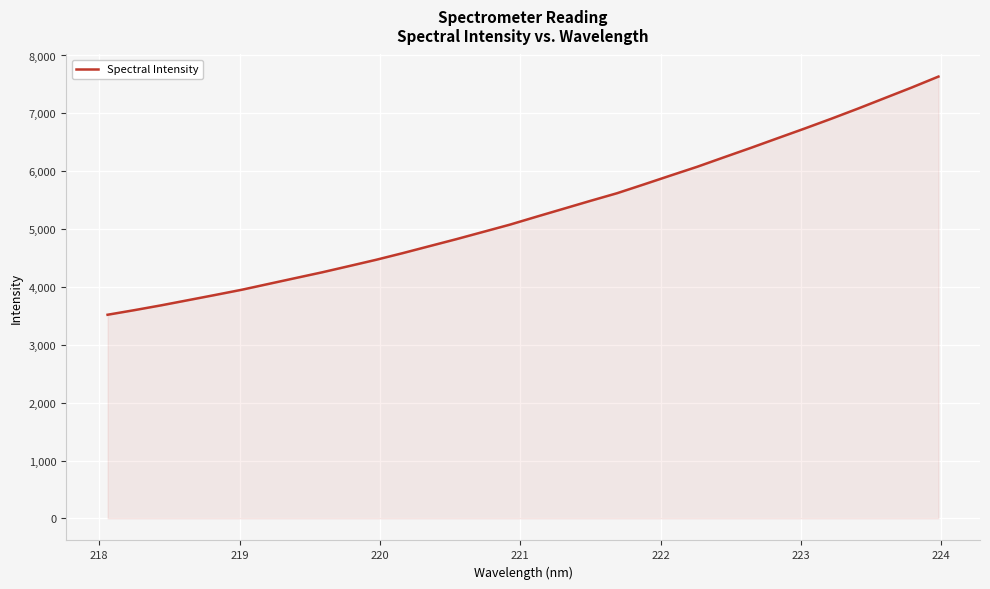

True or false: there are more than 2 points higher than both neighbors.

False